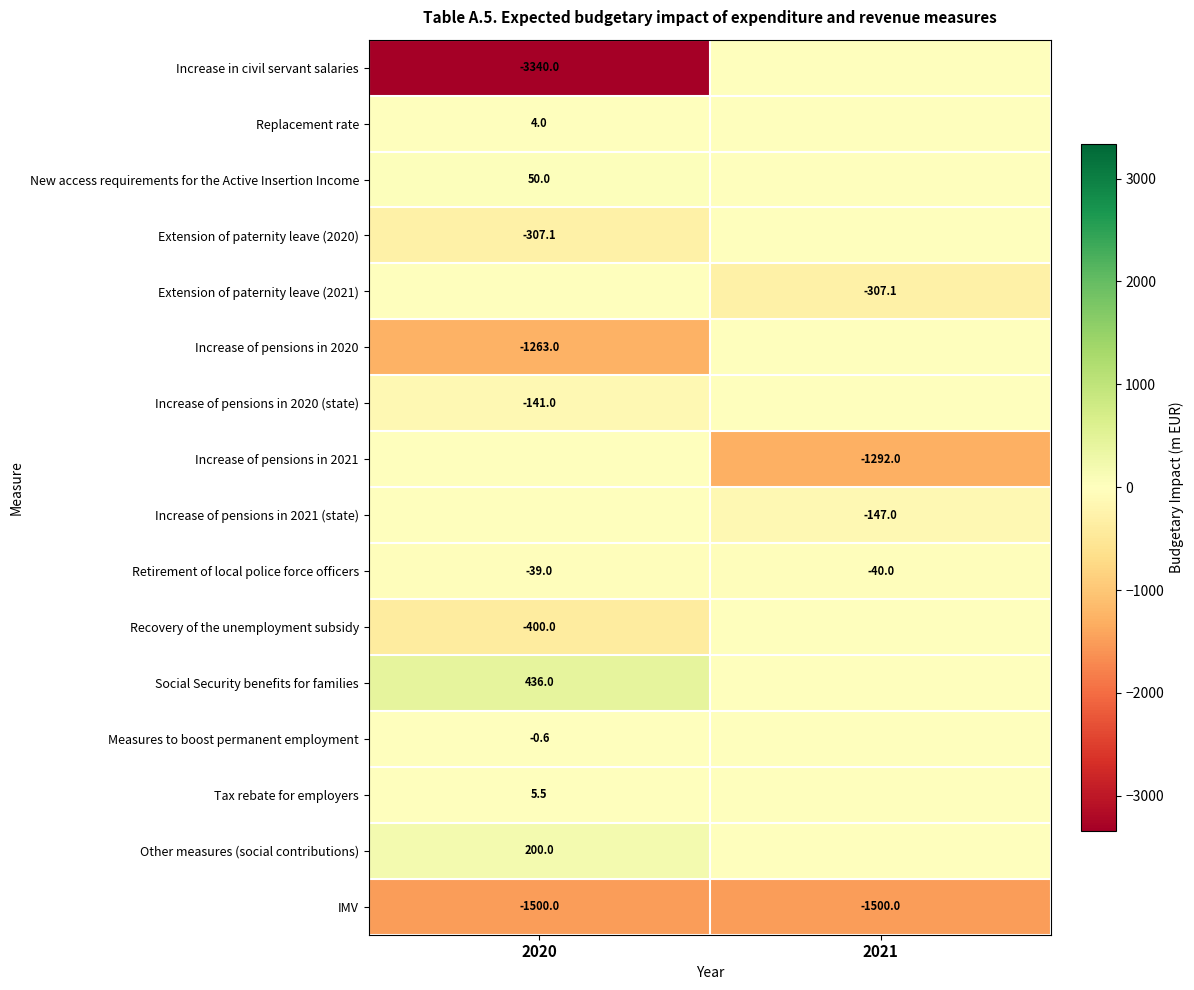

What is the sum of the Retirement of local police force officers values at 2020 and 2021?

-79.0